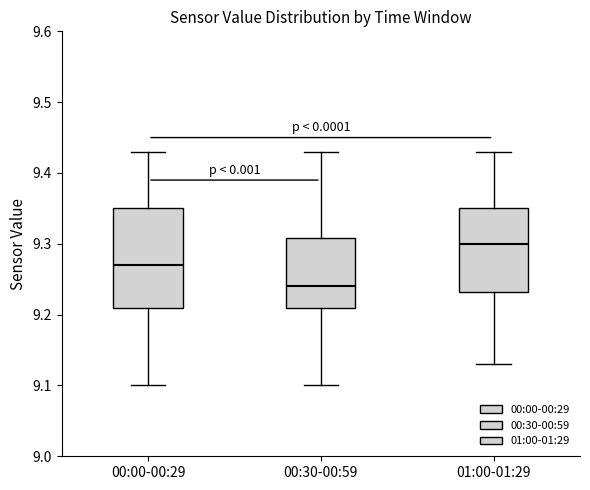

Reading left to right, read every box against the y-axis: the position of its median line, the range the box covers, and the ends of its whiskers. The values are not printed on the chart, so give them approximately, as read against the axis.

00:00-00:29: median 9.27, box 9.21 to 9.35, whiskers 9.10 to 9.43
00:30-00:59: median 9.24, box 9.21 to 9.31, whiskers 9.10 to 9.43
01:00-01:29: median 9.30, box 9.23 to 9.35, whiskers 9.13 to 9.43